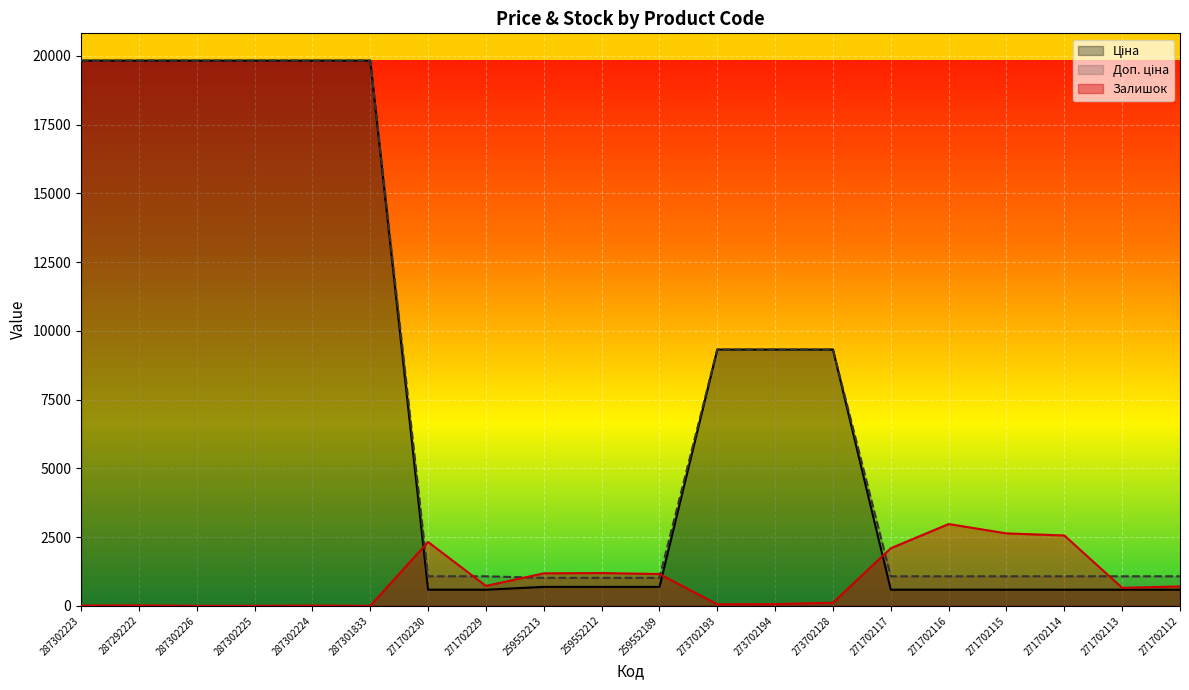

Read the Доп. ціна value at 259552213.

1017.8